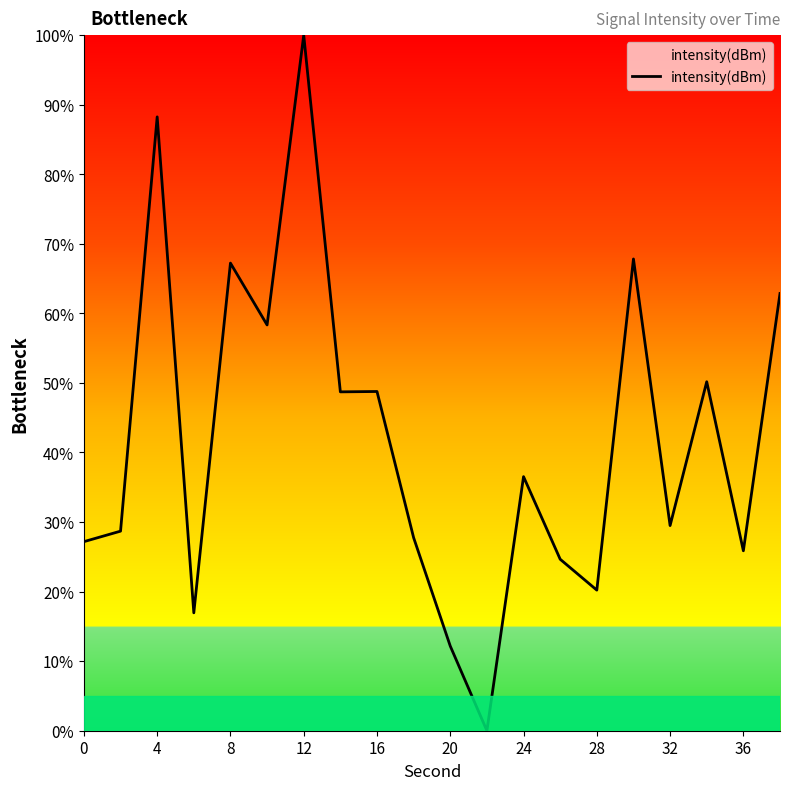

What is the difference between the maximum and minimum values?

100.0